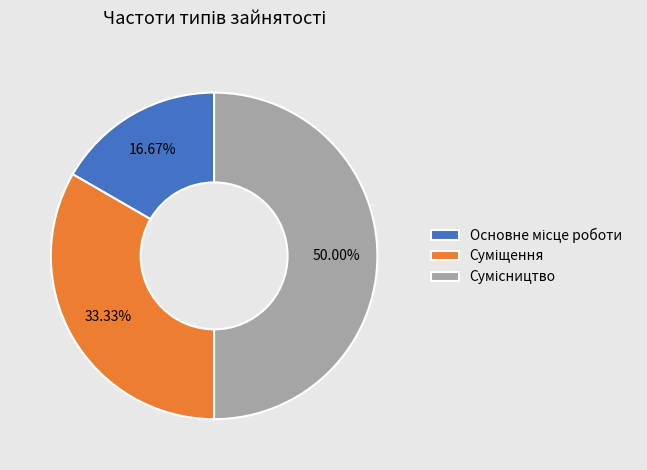

How many segments does this pie chart have?

3